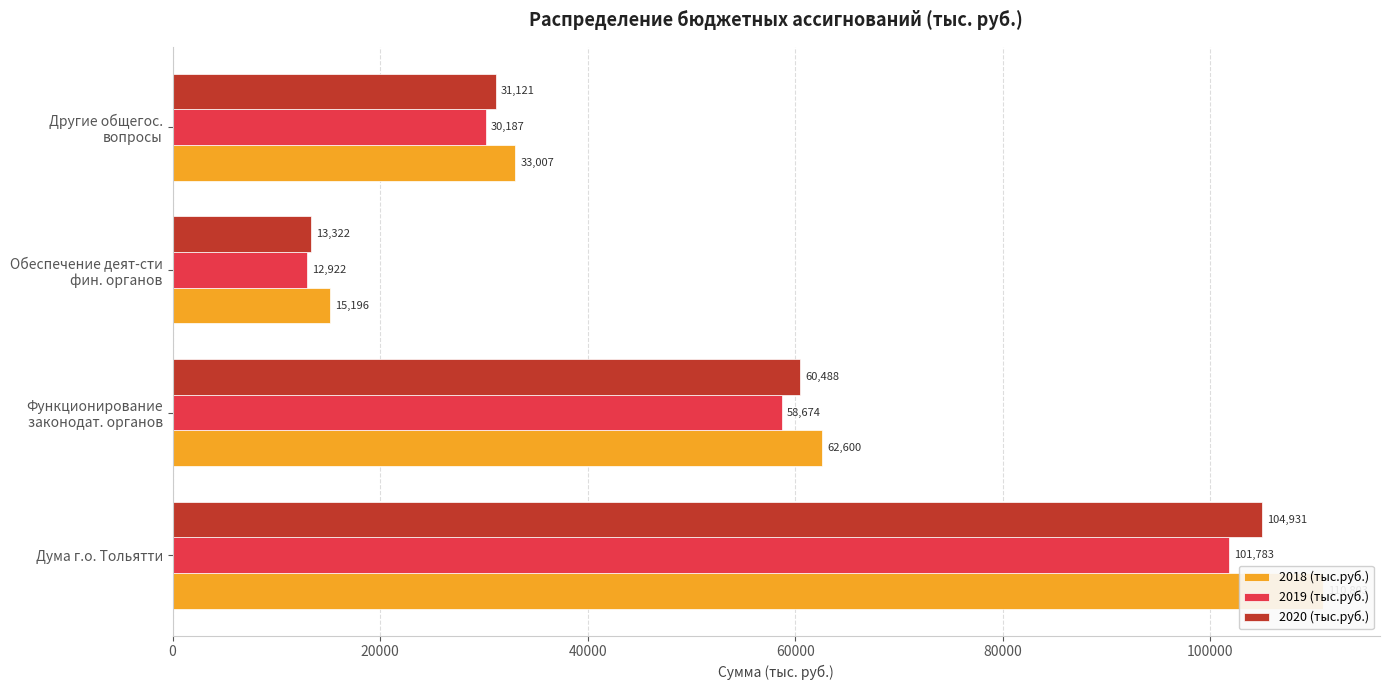

Count the number of data series in this chart.

3